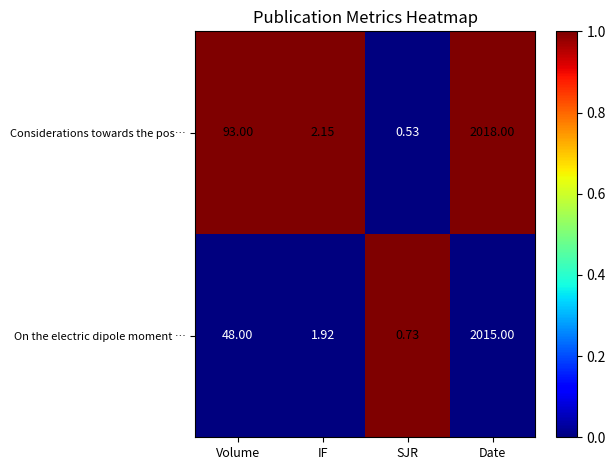

At which label is On the electric dipole moment … closest to 1007?

Volume